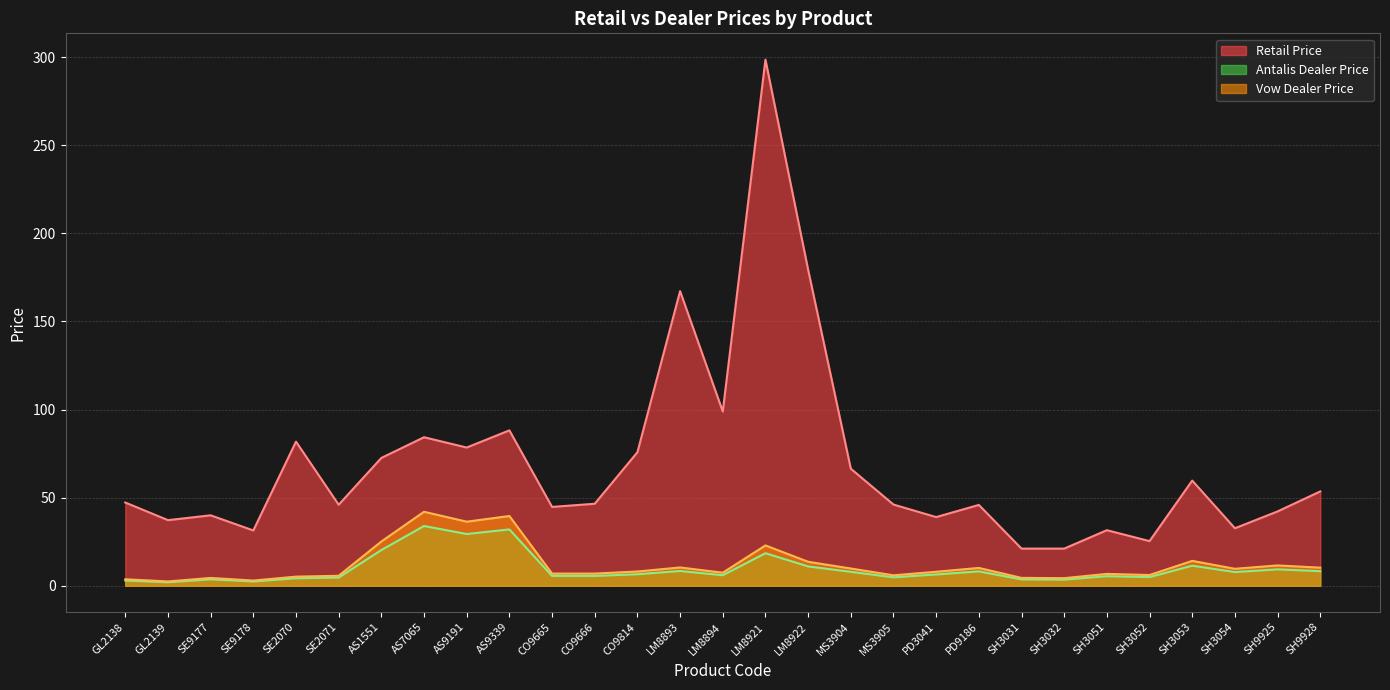

At which category is the sum across all series the highest?

LM8921